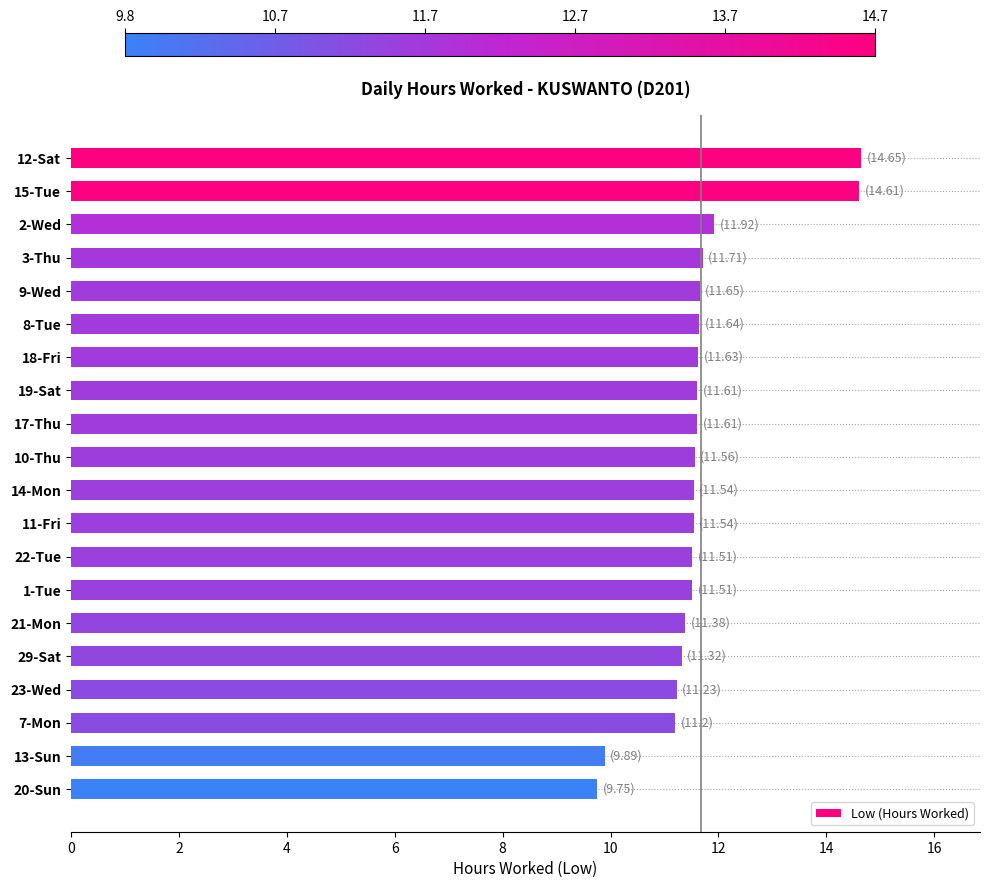

What is the value of the 12th bar from the top?

11.5